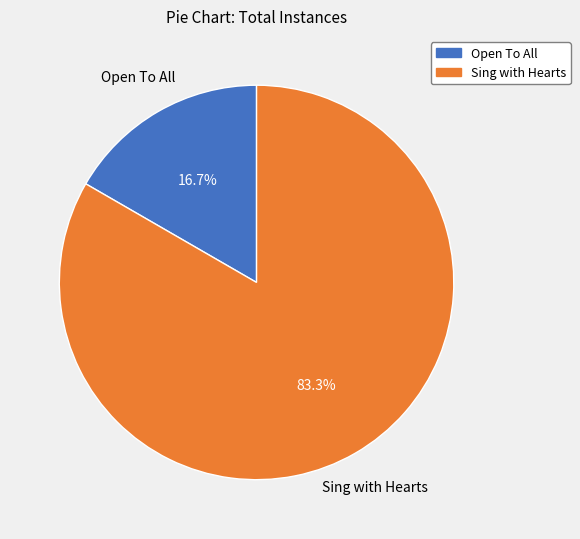

How many segments does this pie chart have?

2